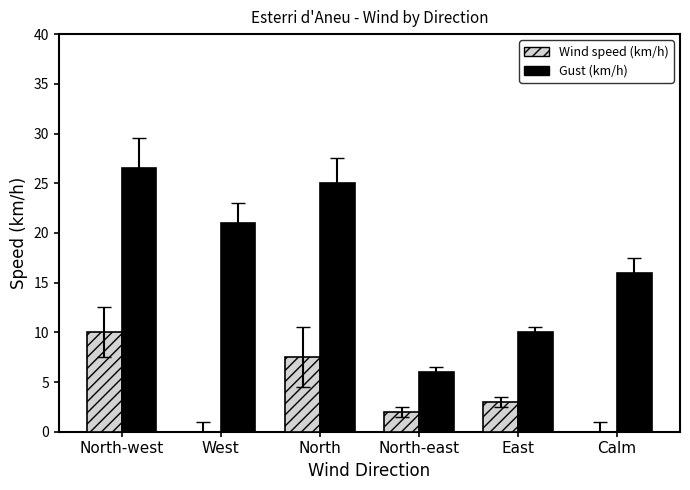

At which category is the sum across all series the highest?

North-west